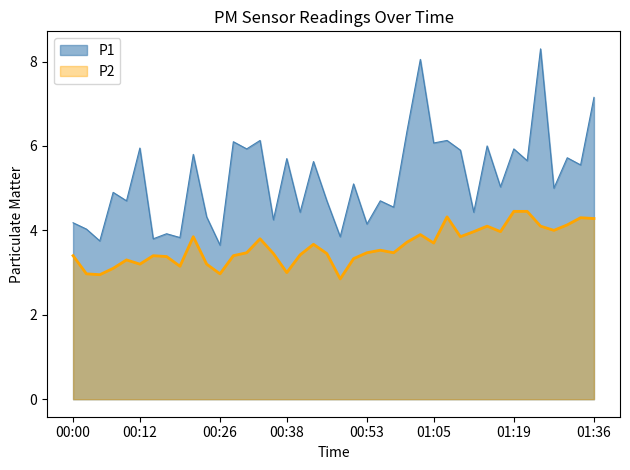

Reading left to right, extract all data points from this chart.

P1: 00:00=4.2	00:02=4.0	00:04=3.8	00:07=4.9	00:09=4.7	00:12=6.0	00:14=3.8	00:16=3.9	00:19=3.8	00:21=5.8	00:24=4.3	00:26=3.6	00:28=6.1	00:31=5.9	00:33=6.1	00:36=4.2	00:38=5.7	00:41=4.4	00:43=5.6	00:45=4.7	00:48=3.9	00:50=5.1	00:53=4.2	00:55=4.7	00:57=4.5	01:00=6.3	01:02=8.1	01:05=6.1	01:07=6.1	01:10=5.9	01:12=4.4	01:15=6.0	01:17=5.0	01:19=5.9	01:22=5.7	01:25=8.3	01:28=5.0	01:30=5.7	01:33=5.5	01:36=7.2
P2: 00:00=3.4	00:02=3.0	00:04=3.0	00:07=3.1	00:09=3.3	00:12=3.2	00:14=3.4	00:16=3.4	00:19=3.1	00:21=3.9	00:24=3.2	00:26=3.0	00:28=3.4	00:31=3.5	00:33=3.8	00:36=3.5	00:38=3.0	00:41=3.4	00:43=3.7	00:45=3.5	00:48=2.9	00:50=3.3	00:53=3.5	00:55=3.5	00:57=3.5	01:00=3.7	01:02=3.9	01:05=3.7	01:07=4.3	01:10=3.9	01:12=4.0	01:15=4.1	01:17=4.0	01:19=4.5	01:22=4.5	01:25=4.1	01:28=4.0	01:30=4.1	01:33=4.3	01:36=4.3